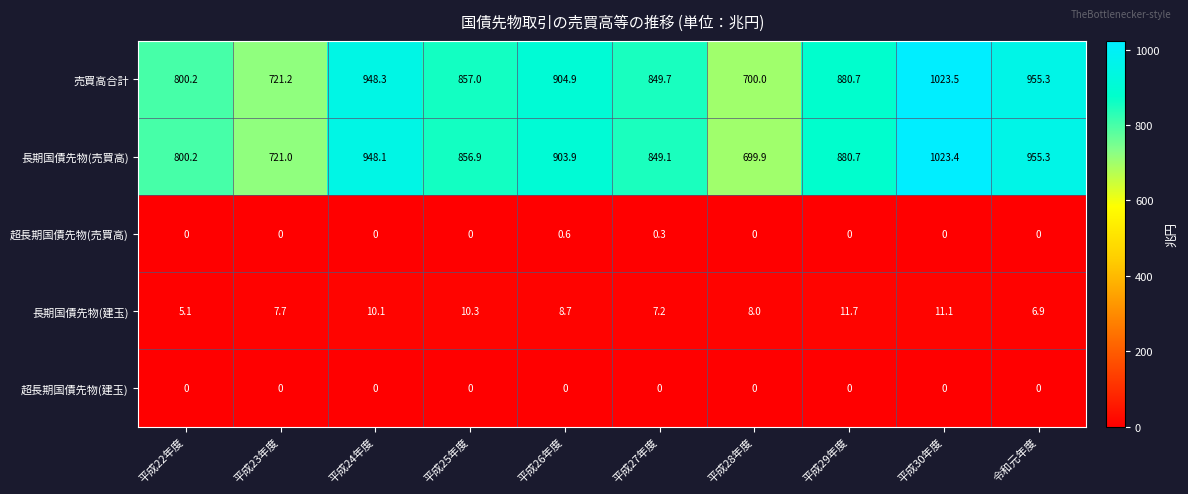

List the series in order of their peak value, highest first.

売買高合計, 長期国債先物(売買高), 長期国債先物(建玉), 超長期国債先物(売買高), 超長期国債先物(建玉)